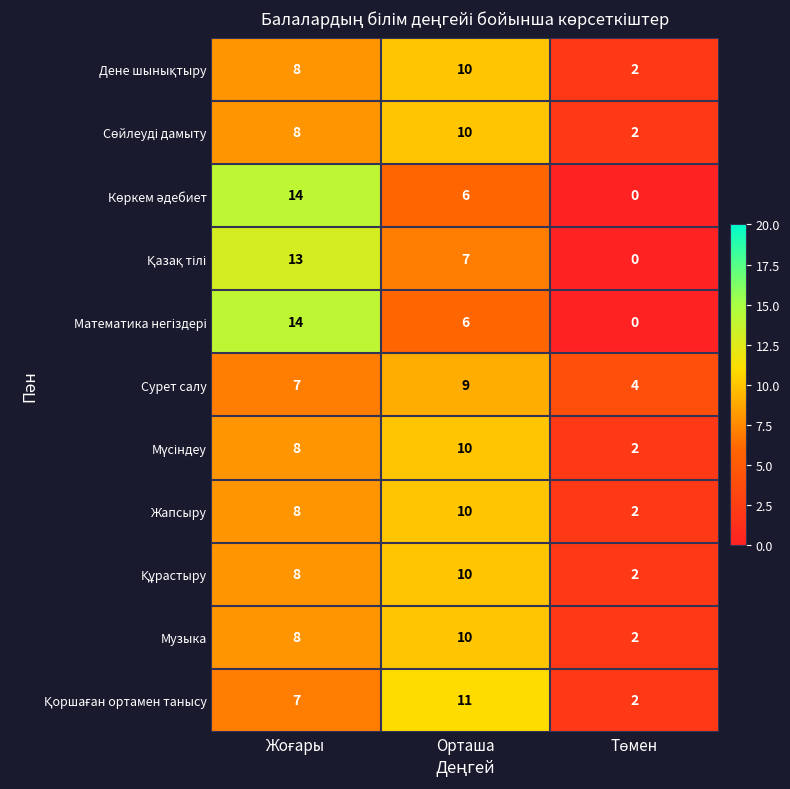

The Сурет салу series shows 5 at Орташа. True or false?

False